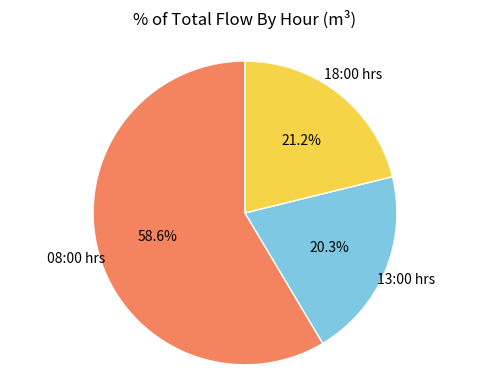

Is there a majority slice in this chart?

Yes